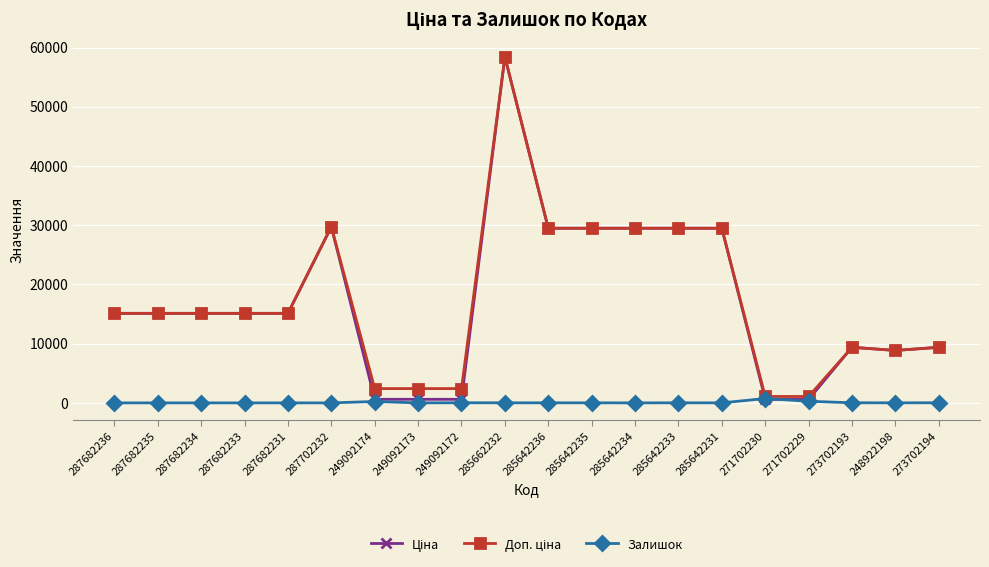

At which category does the chart reach its peak across all series?

285662232